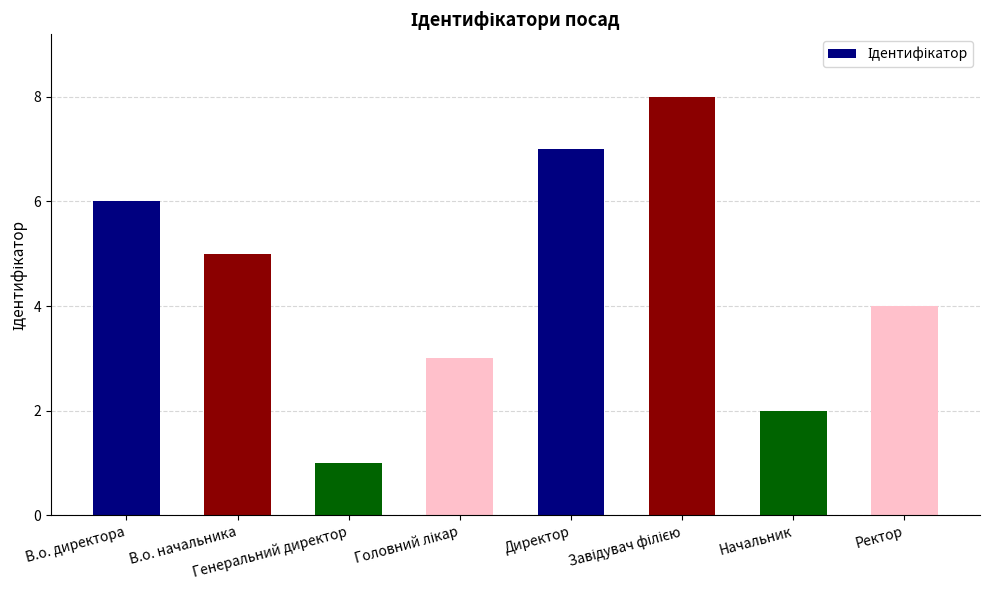

What is the difference between the maximum and second lowest values?

6